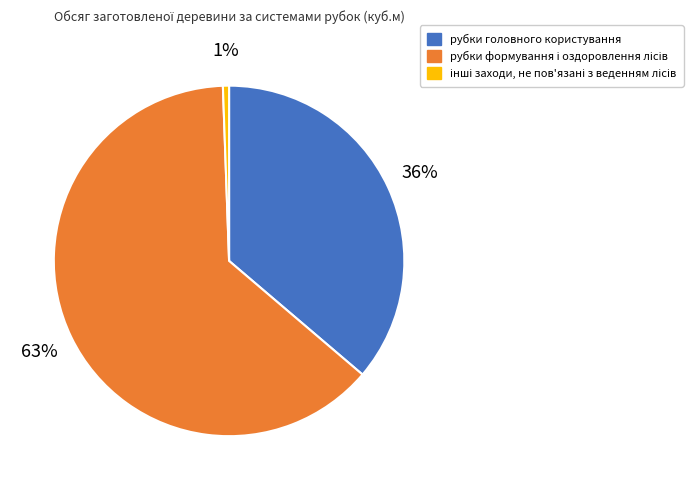

To the nearest percent, what portion does рубки головного користування represent?

36%